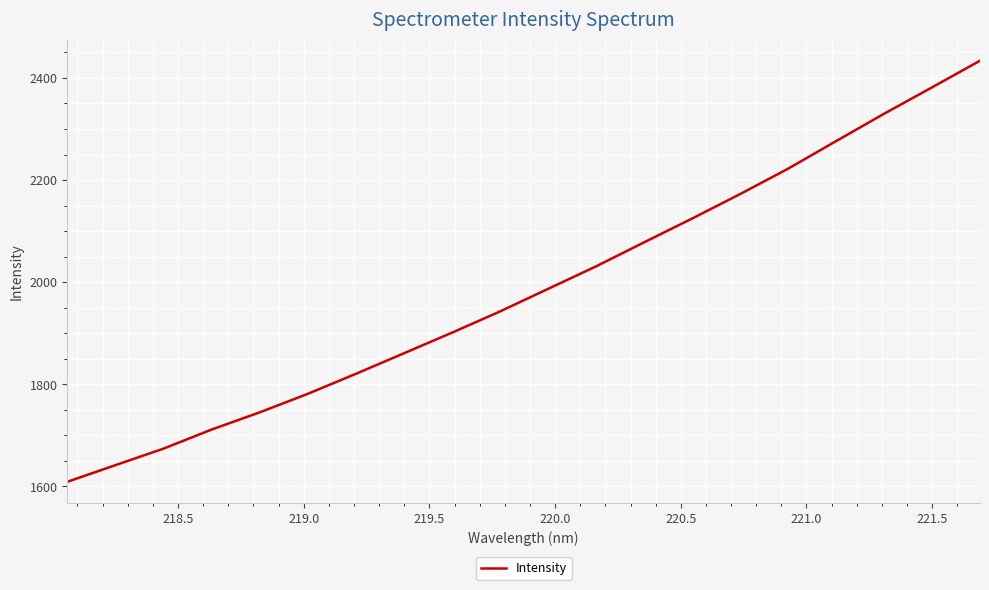

What is the smallest value displayed?

1609.2